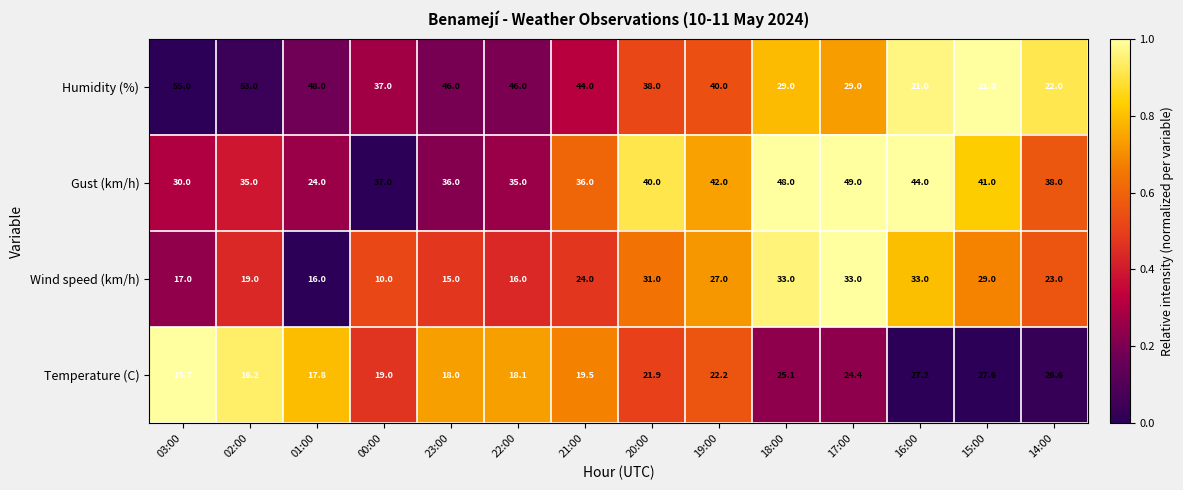

What is the maximum value shown in the chart?

55.0